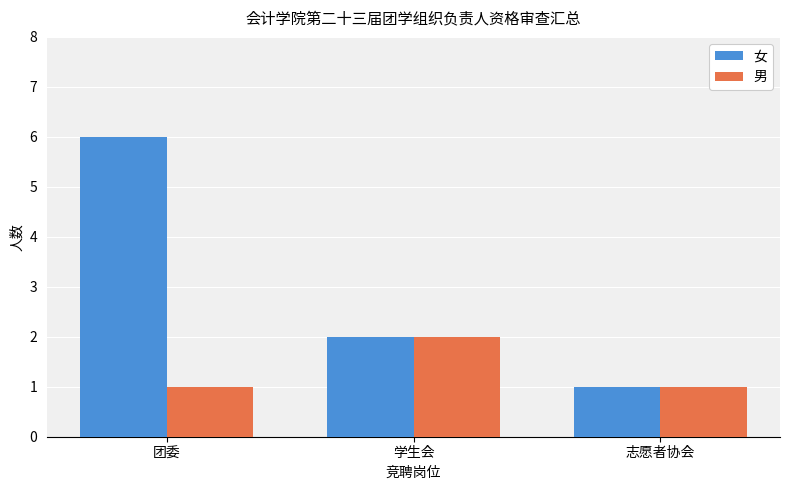

The value of 女 at 团委 is 10. True or false?

False